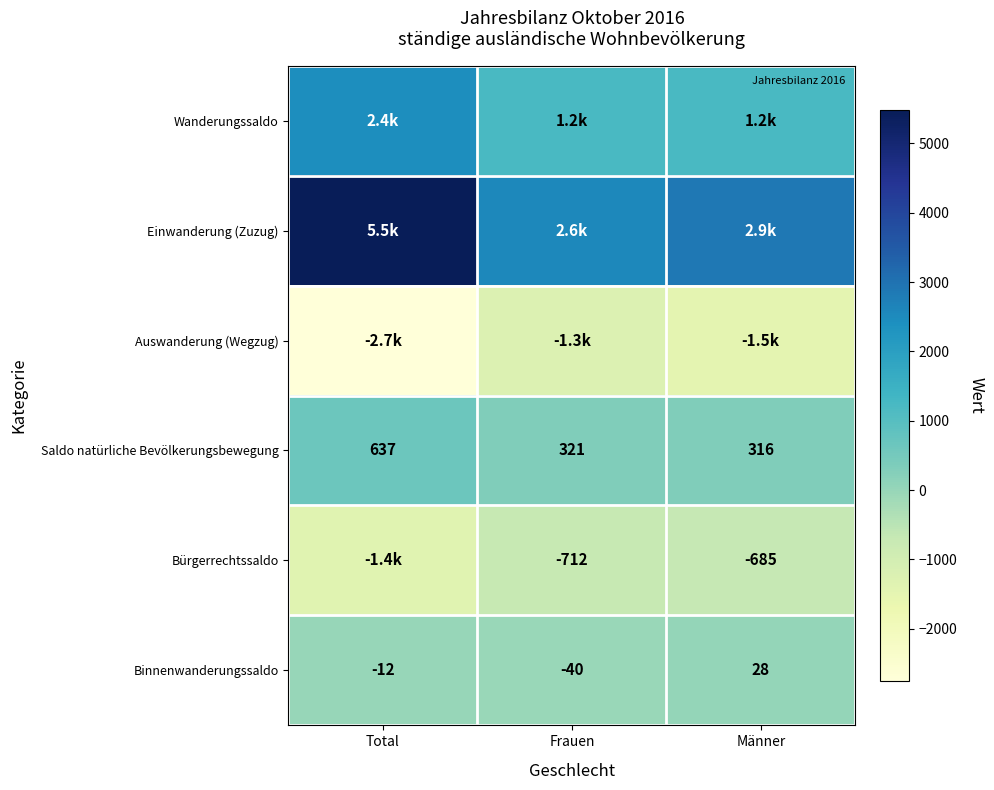

What is the sum of the Saldo natürliche Bevölkerungsbewegung values at Frauen and Total?

958